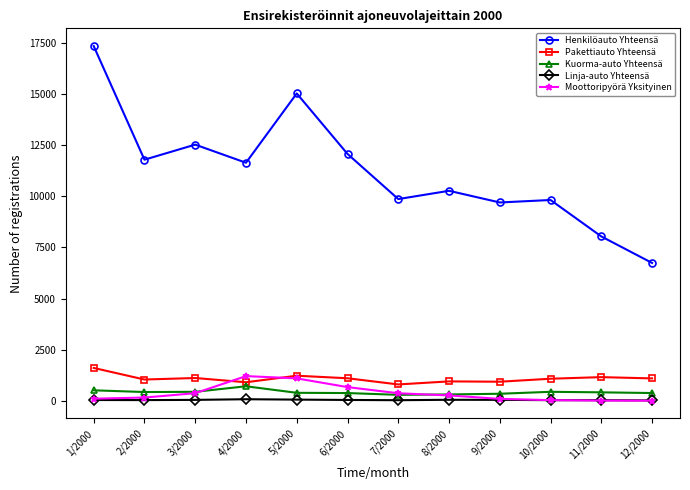

Count the number of data series in this chart.

5